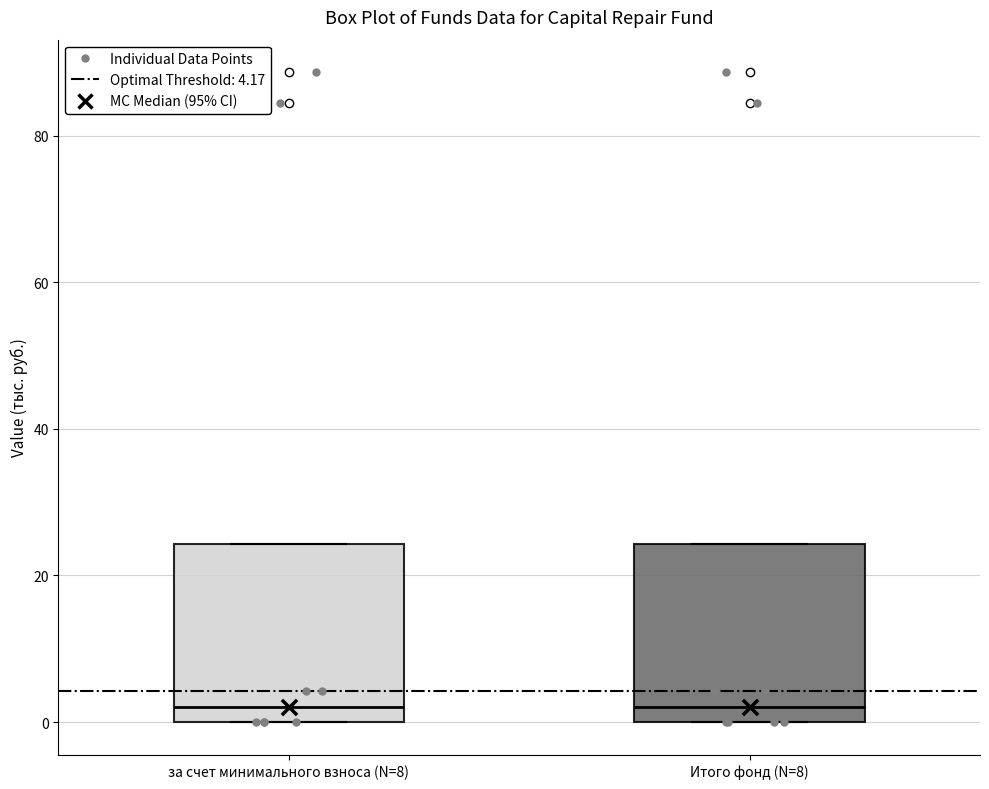

Where does the median line of the box for Итого фонд (N=8) sit on the y-axis? The values are not printed on the chart, so give them approximately, as read against the axis.

2